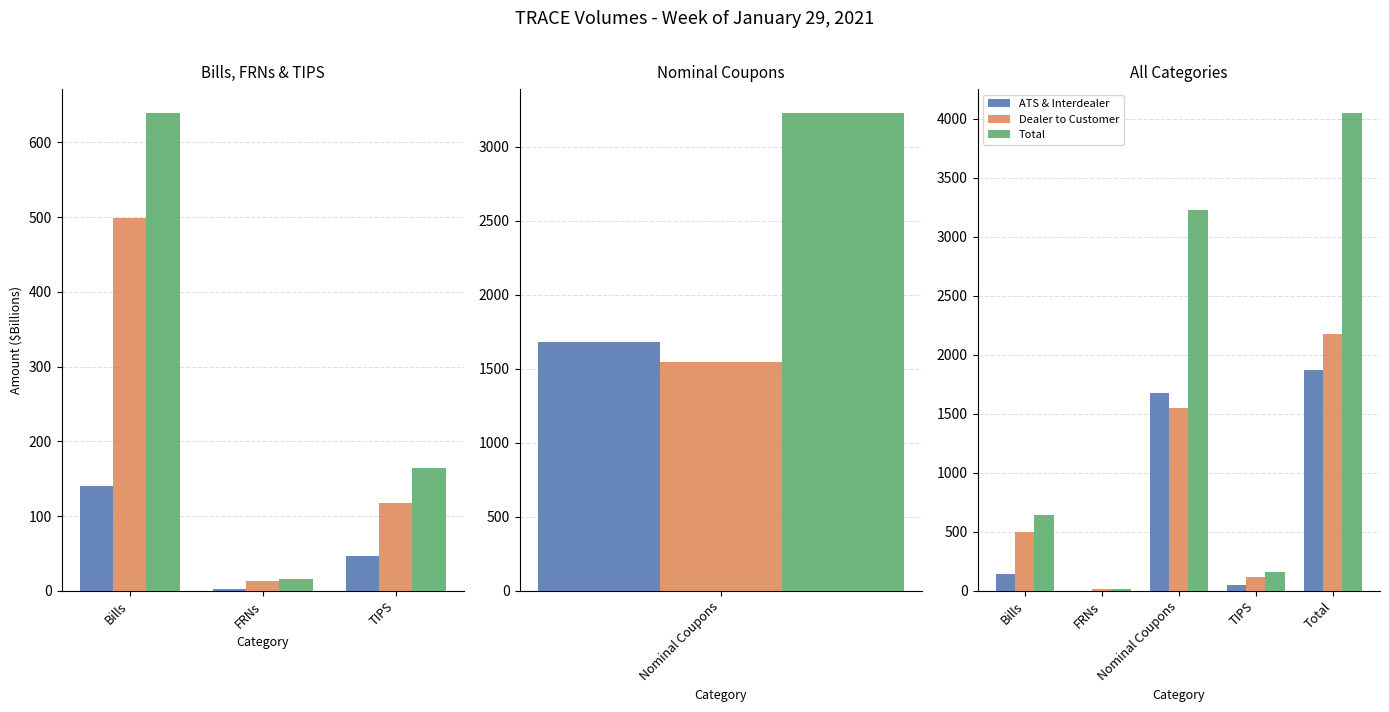

Where does the Total series first go above 639?

Bills